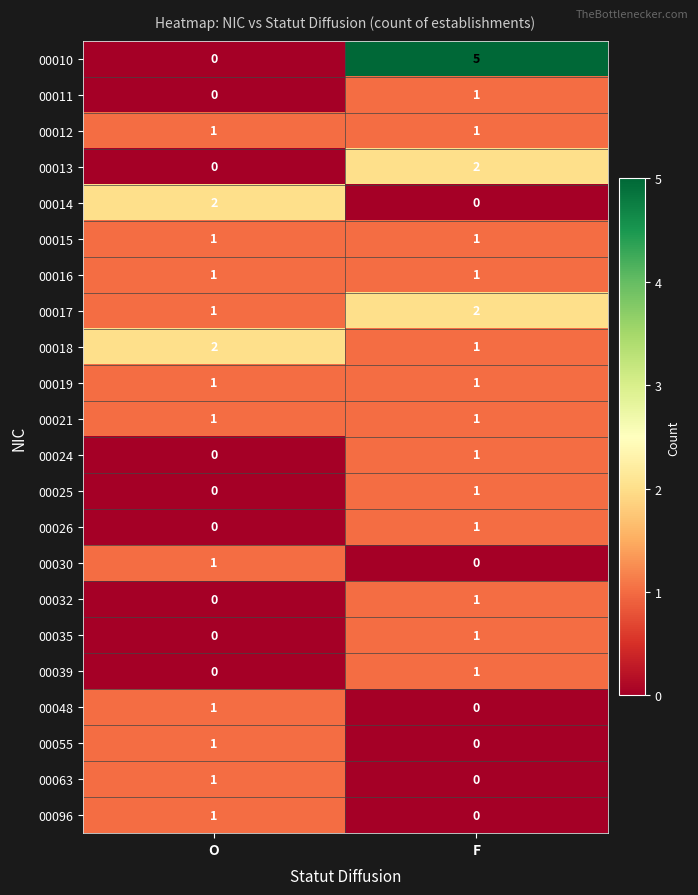

Which series has the largest range (max minus min)?

00010